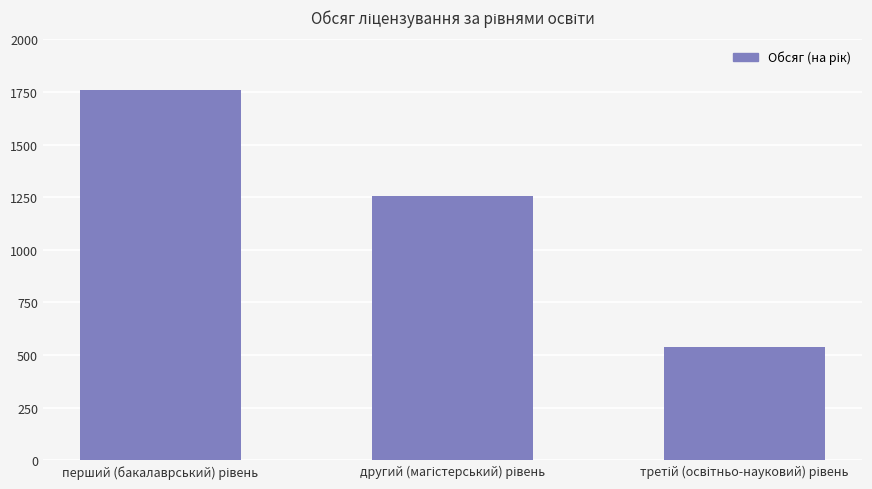

What is the value of the 2nd bar from the left?

1255